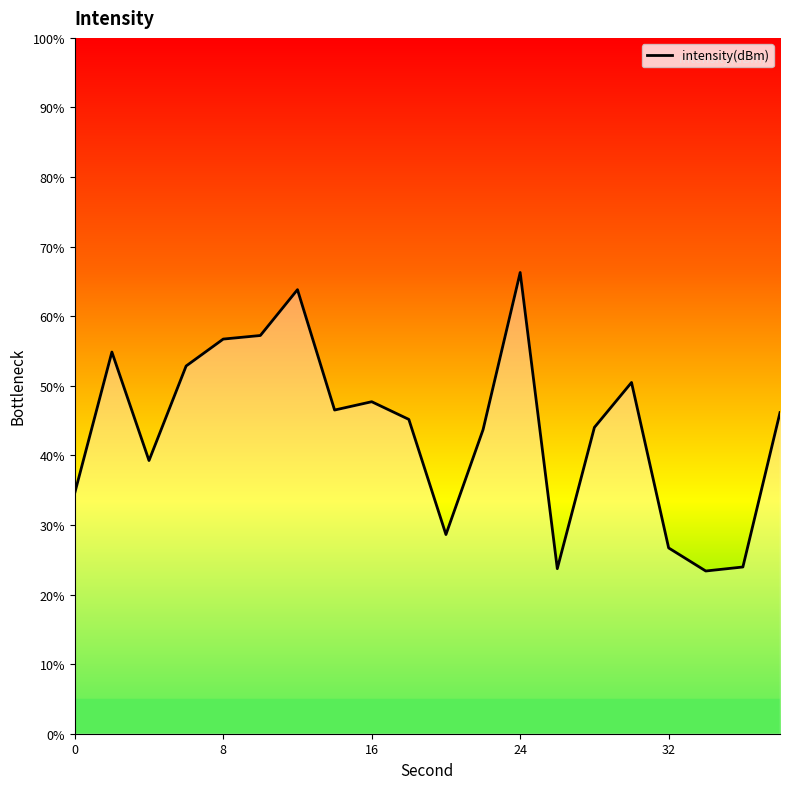

What is the maximum value shown in the chart?

66.3